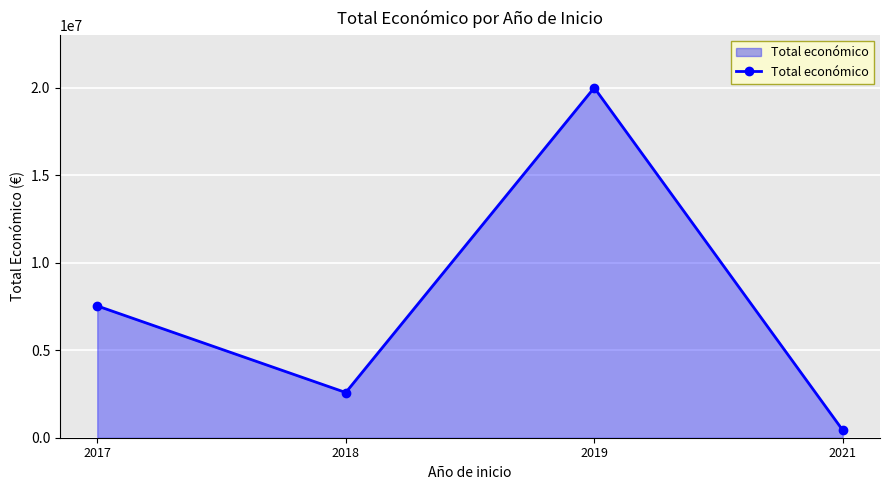

Does the chart display data point markers on the line(s)?

Yes